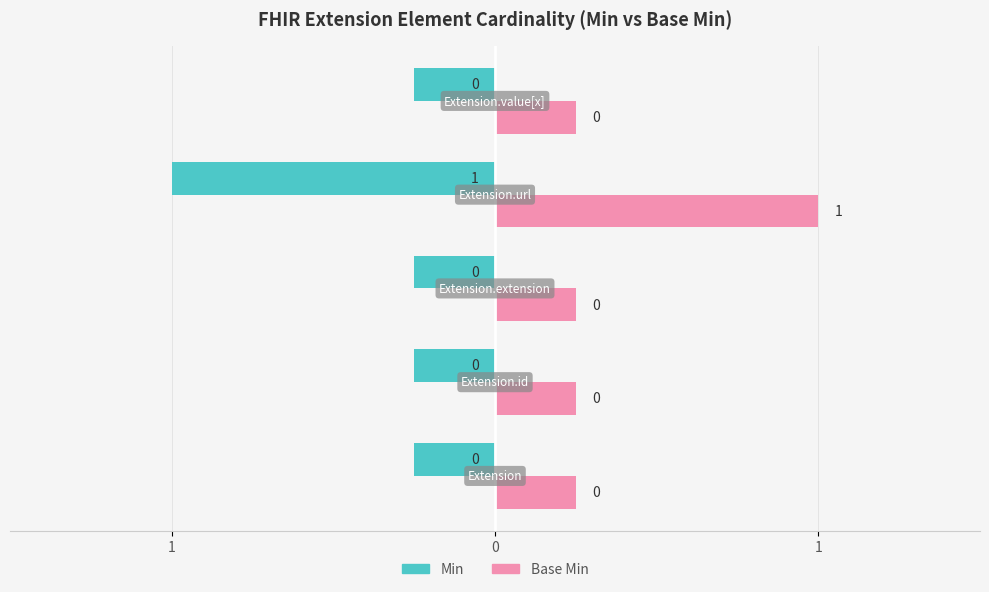

What are all the series names shown in the legend?

Min, Base Min